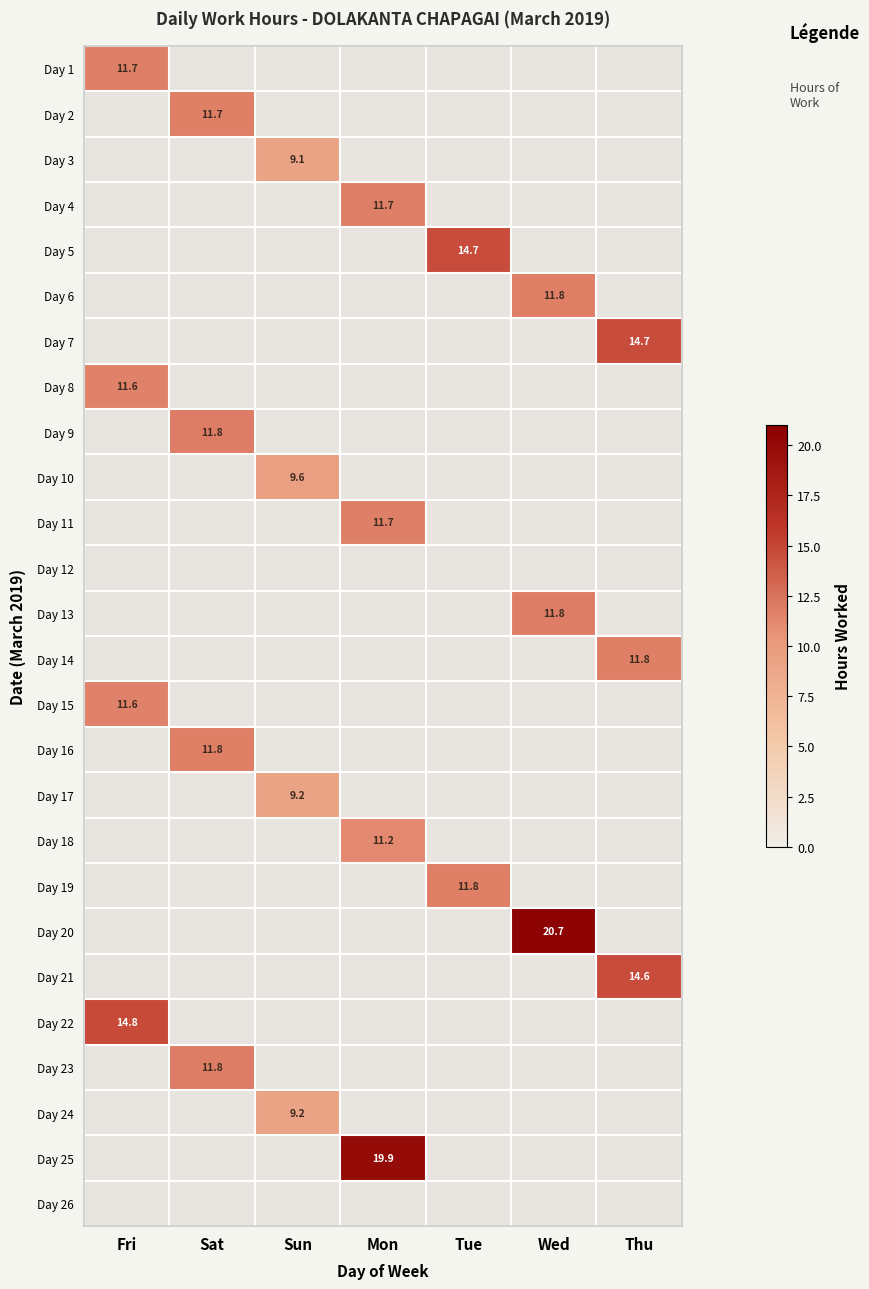

Is it true that Day 2 equals 18.9 at Sat?

False